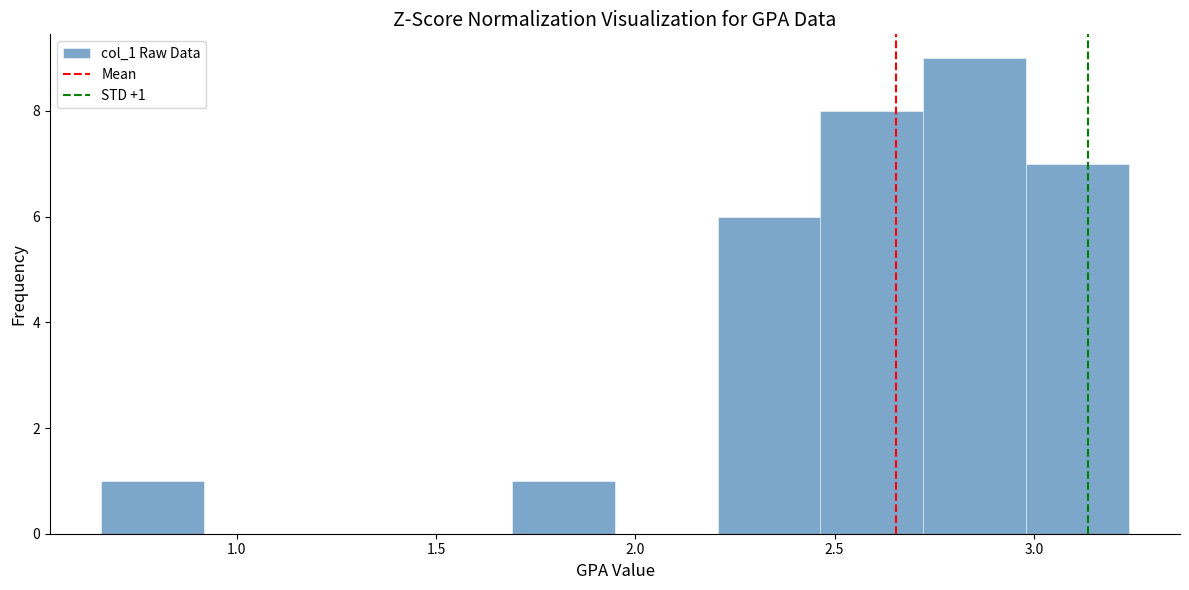

Over which range of the x-axis is the bar tallest?

2.70 to 3.00